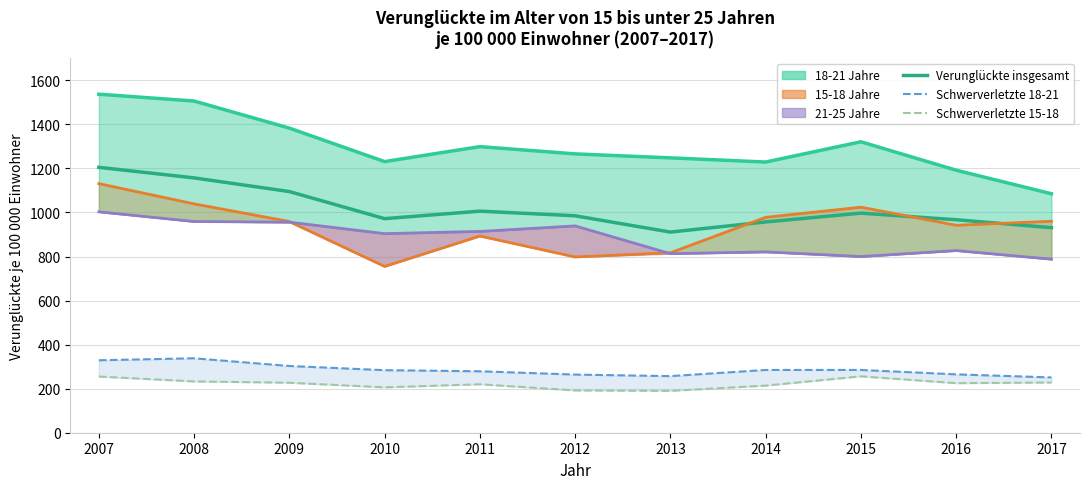

What is the difference between the second highest and second lowest values in the 21-25 Jahre (Linie) series?

159